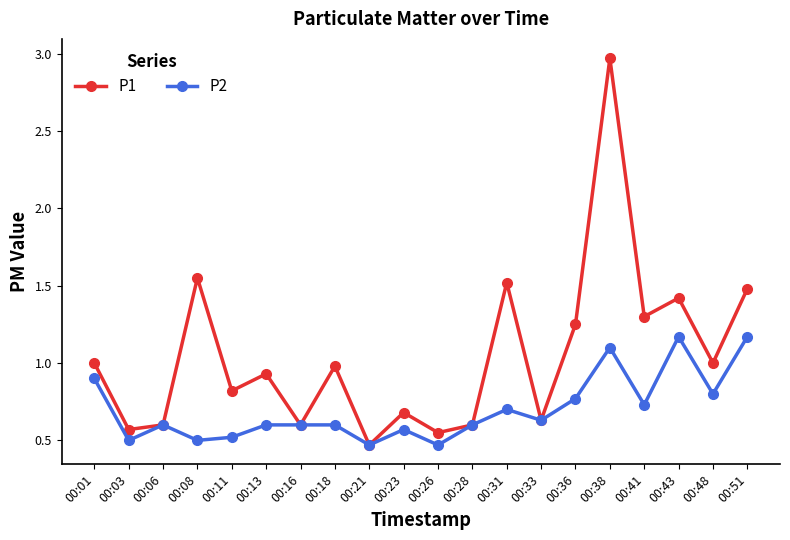

At which category does P1 reach its first local valley?

00:03